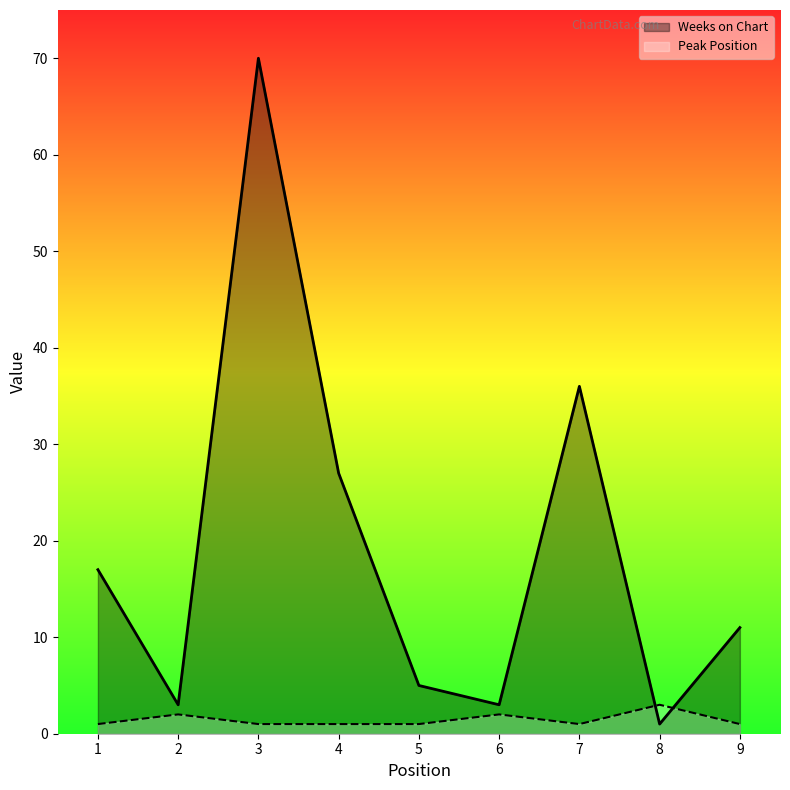

At which label does Weeks on Chart reach its peak?

3